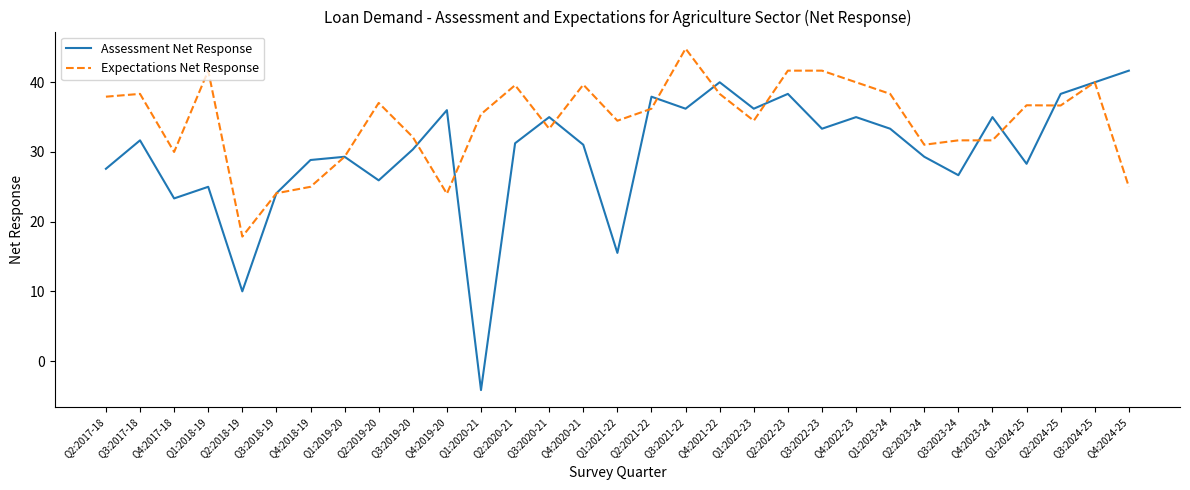

Which series ends up on top after the final intersection of Assessment Net Response and Expectations Net Response?

Assessment Net Response